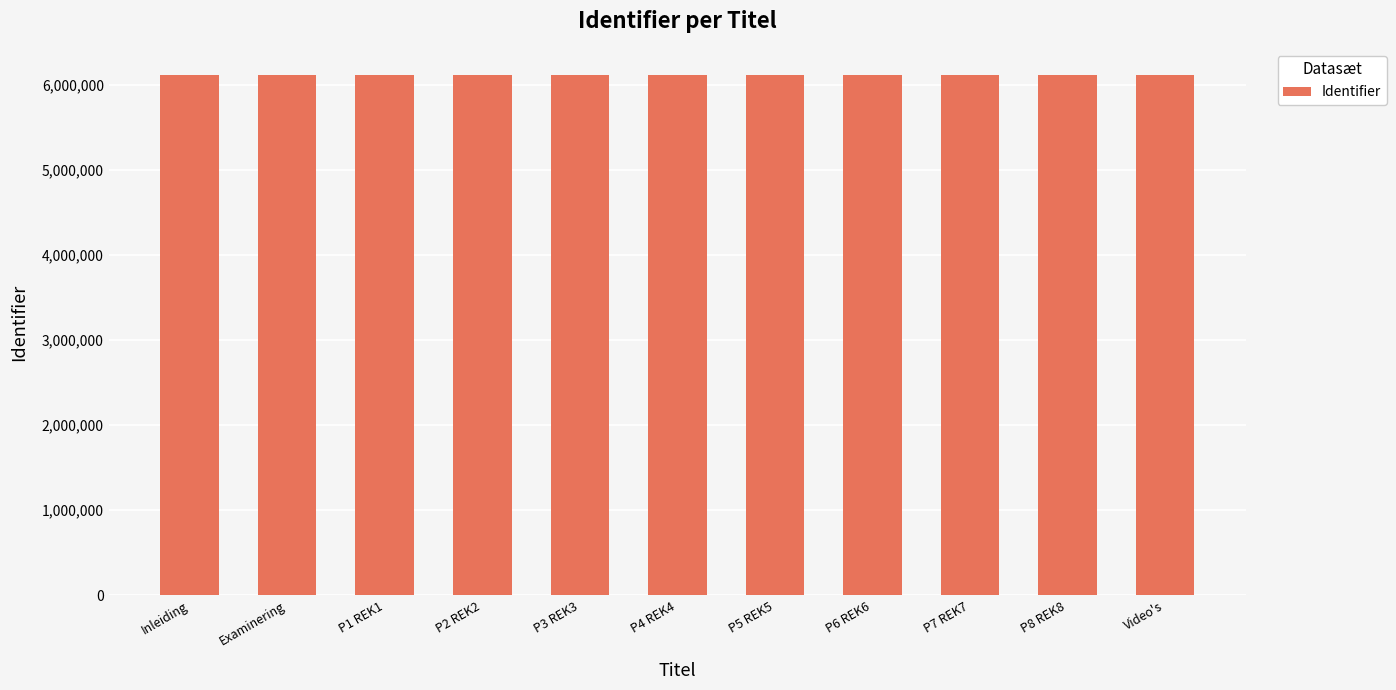

What is the minimum value shown in the chart?

6114489